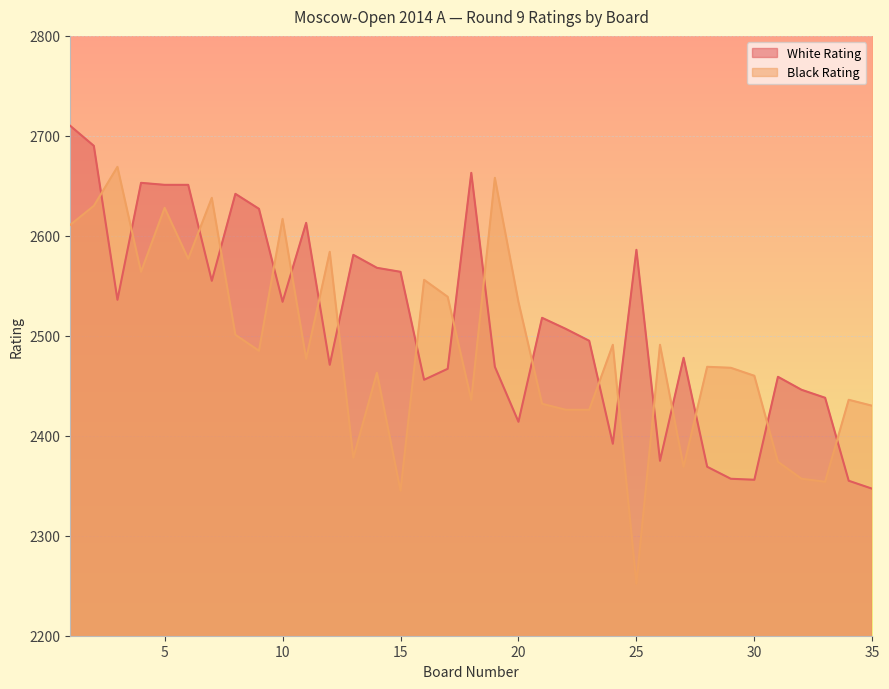

At which category is the sum across all series the highest?

1